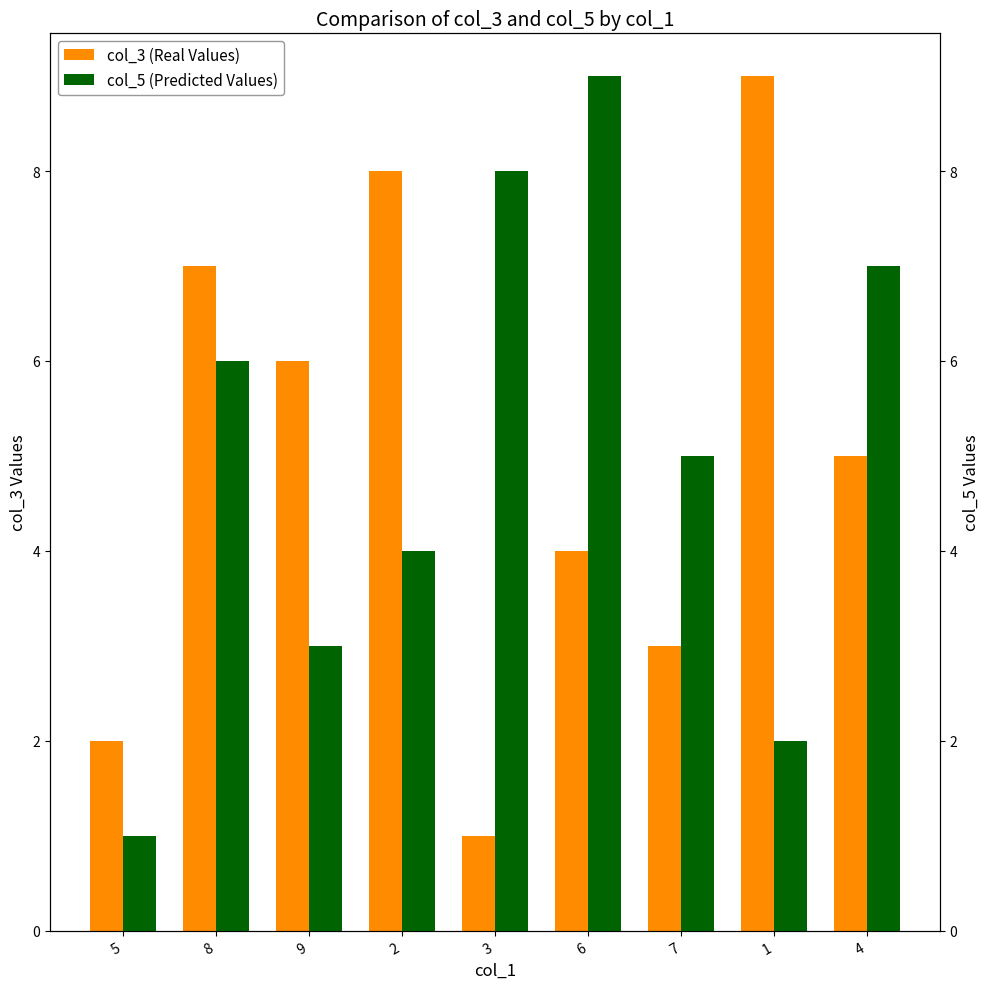

What are all the series names shown in the legend?

col_3 (Real Values), col_5 (Predicted Values)